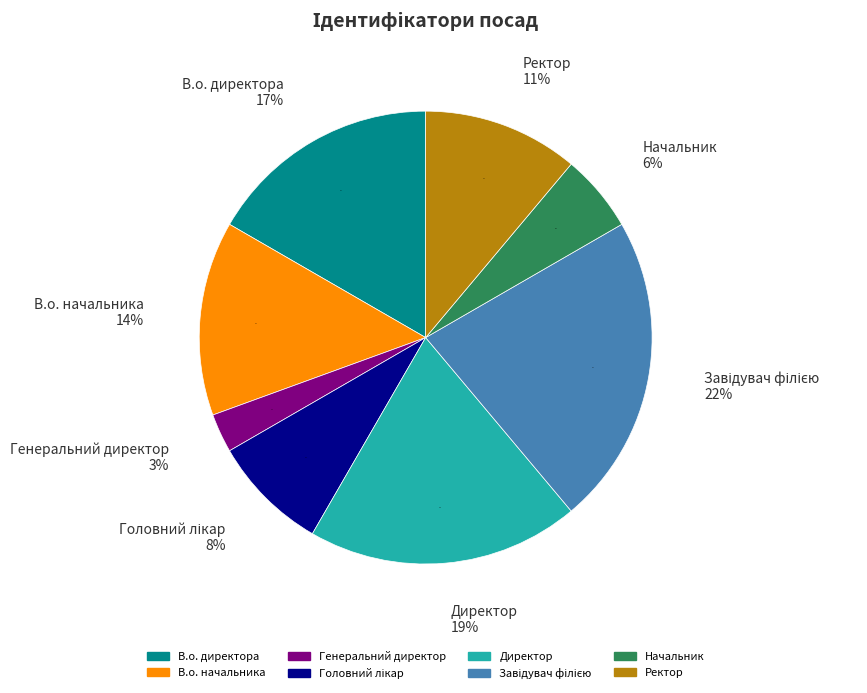

What percentage is the Головний лікар slice, to the nearest percent?

8%